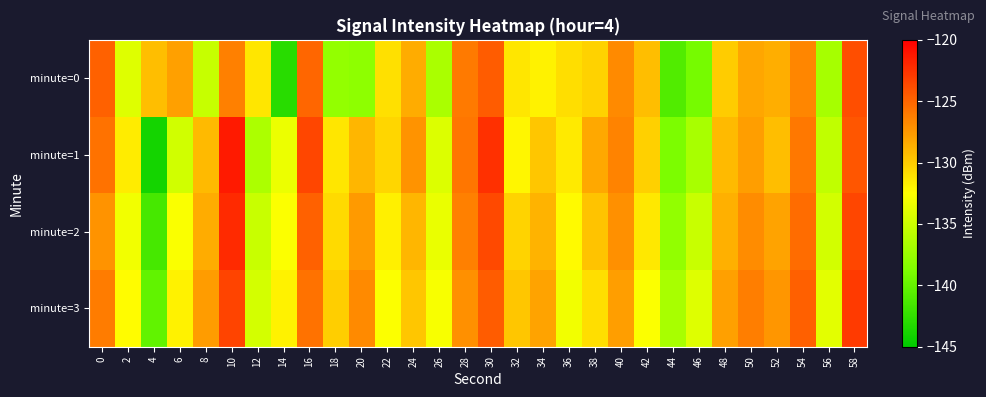

What is the difference between the highest and lowest values at 38?

2.6